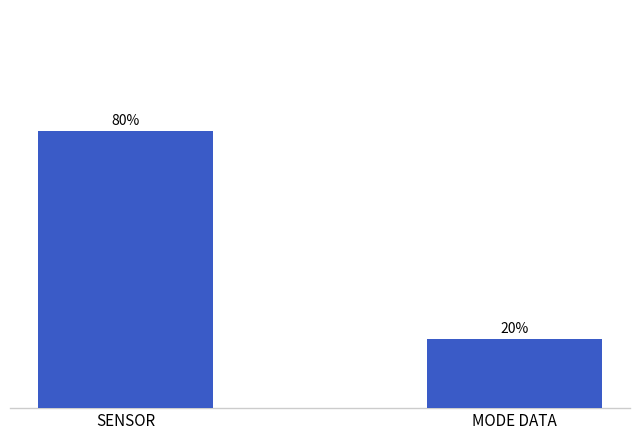

Which label corresponds to the largest value in the chart?

SENSOR